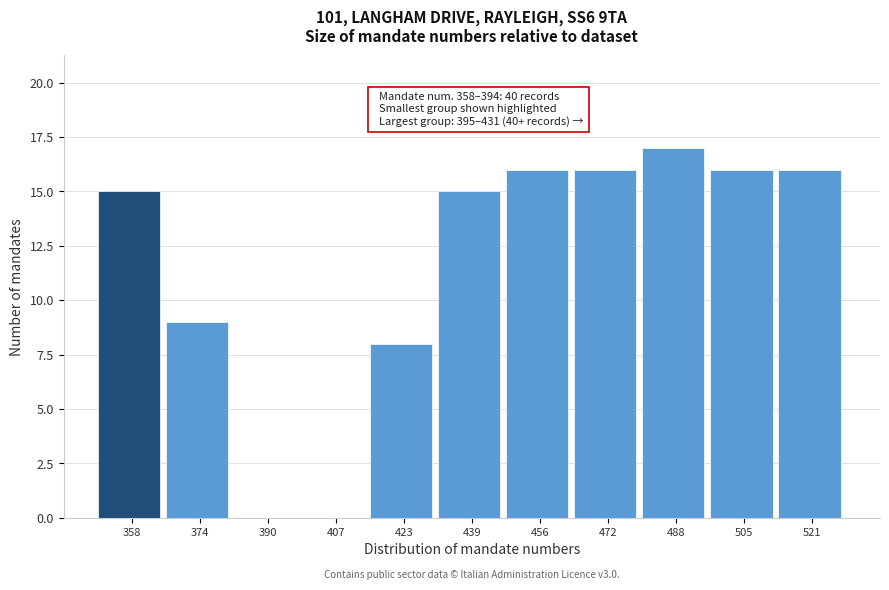

Reading right to left, what are all the values shown in this chart?

521=16	505=16	488=17	472=16	456=16	439=15	423=8	407=0	390=0	374=9	358=15